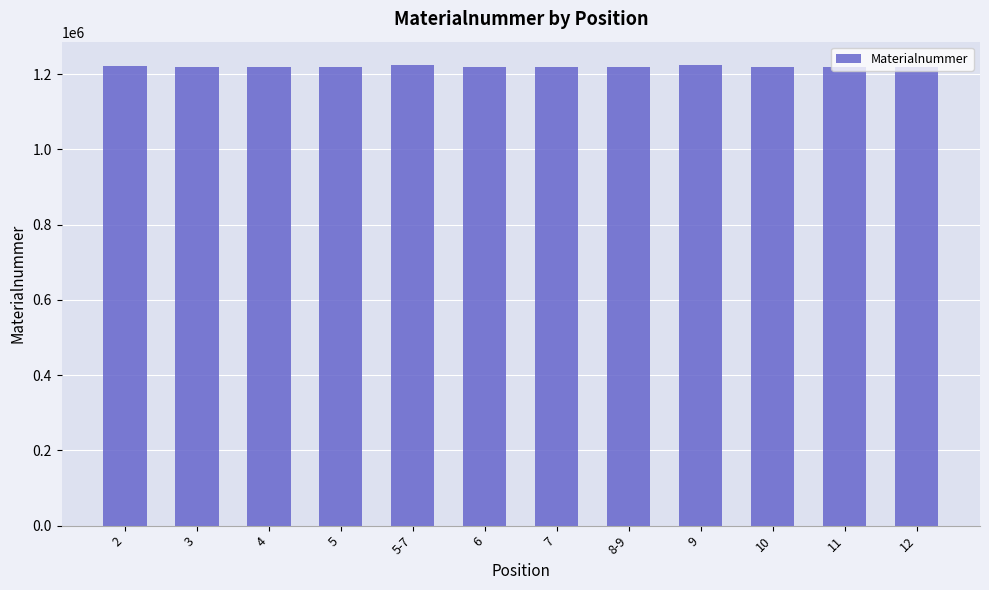

The value at 12 is 1863841. True or false?

False